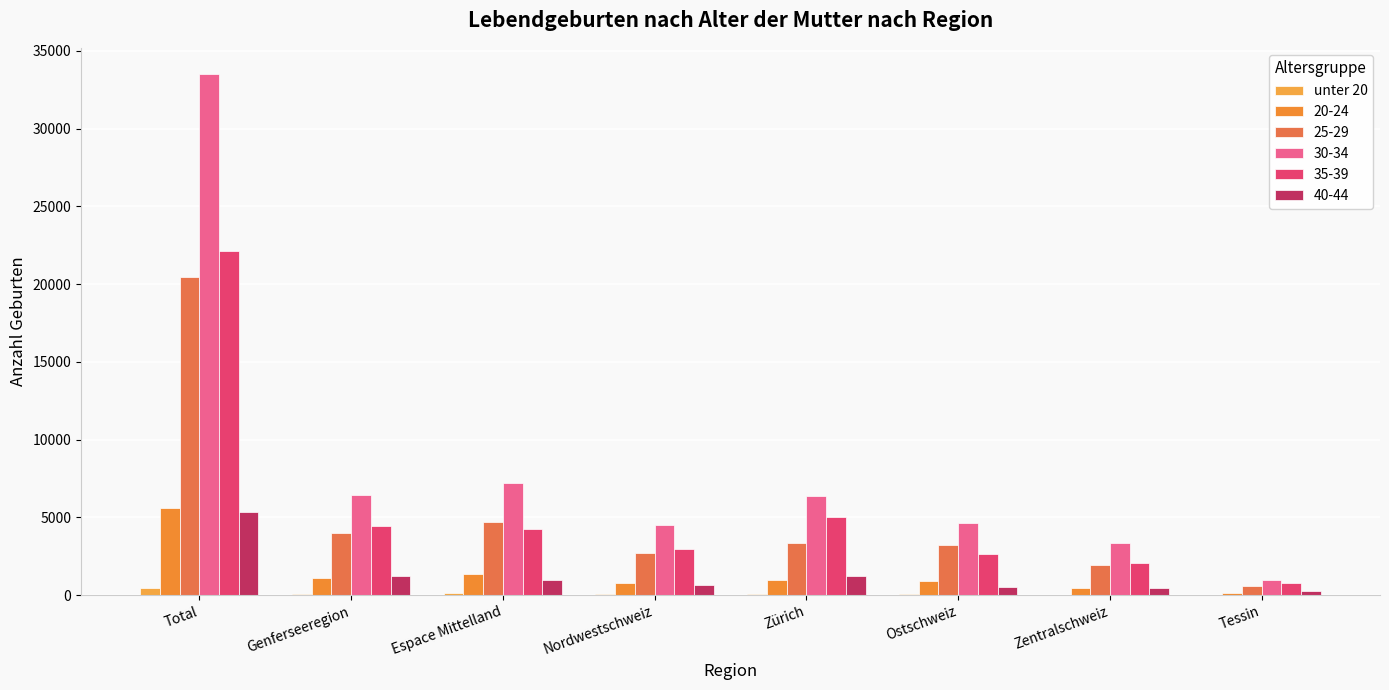

Count the number of data series in this chart.

6